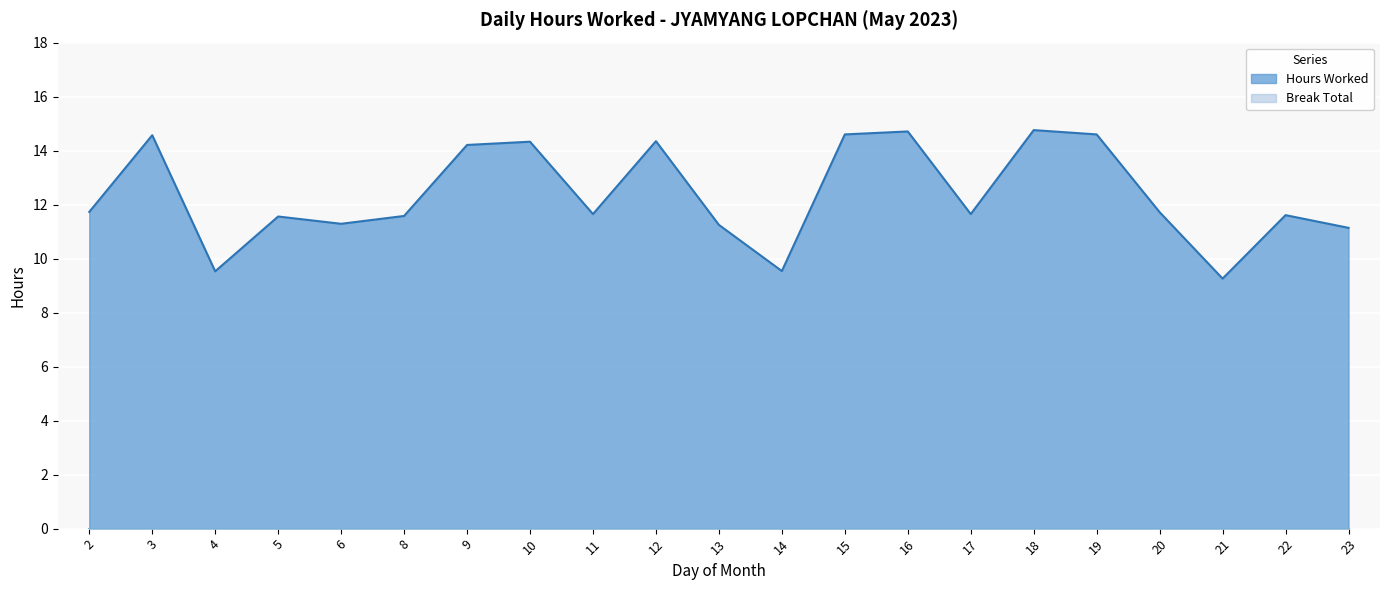

How many values are below 11?

3